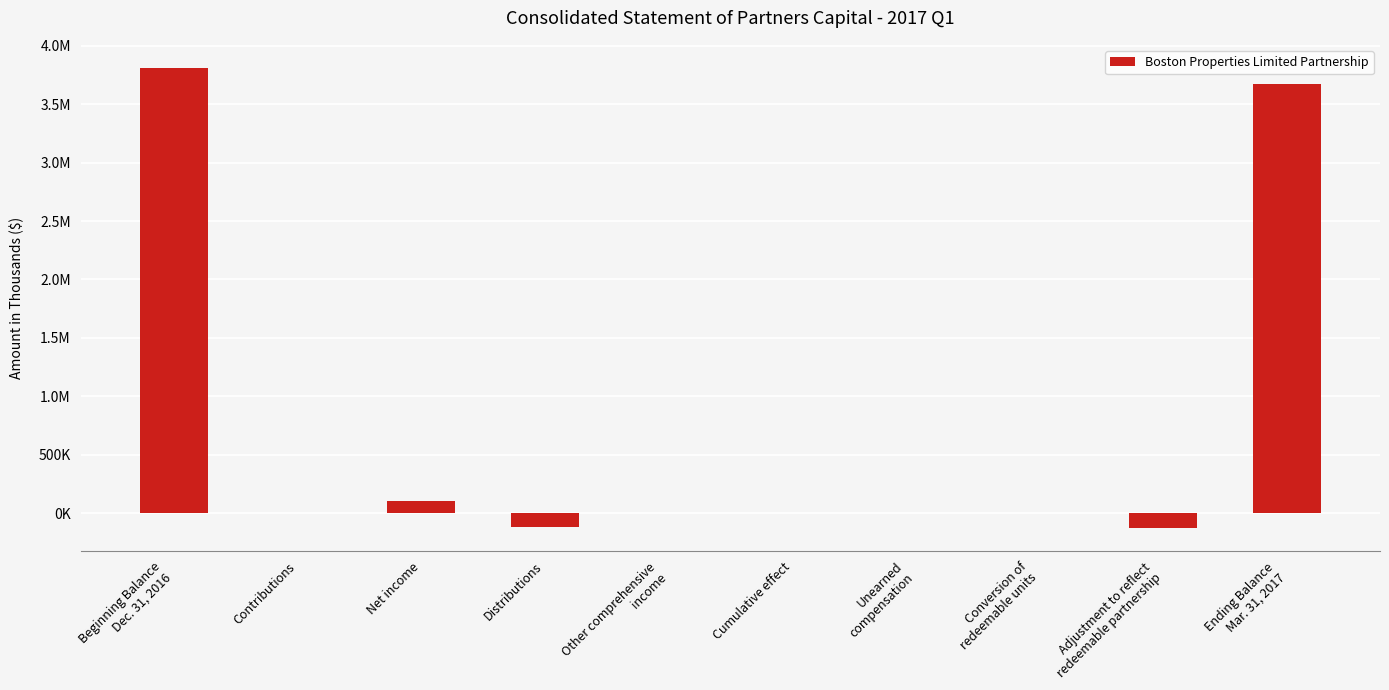

Are the bars horizontal?

No